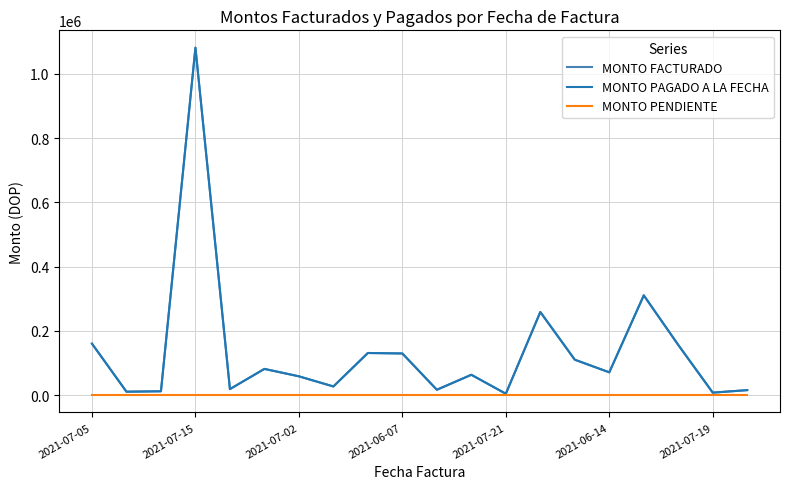

True or false: MONTO PAGADO A LA FECHA has more than 2 interior local peaks.

True